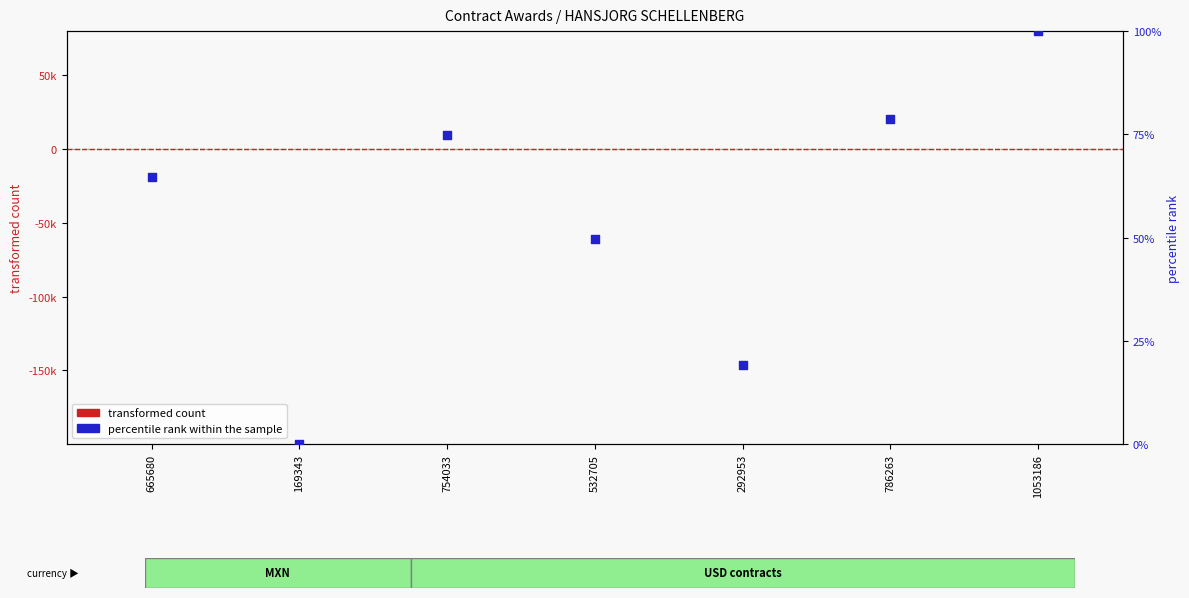

Is the value of transformed count at 169343 greater than the value of percentile rank within the sample at 665680?

Yes